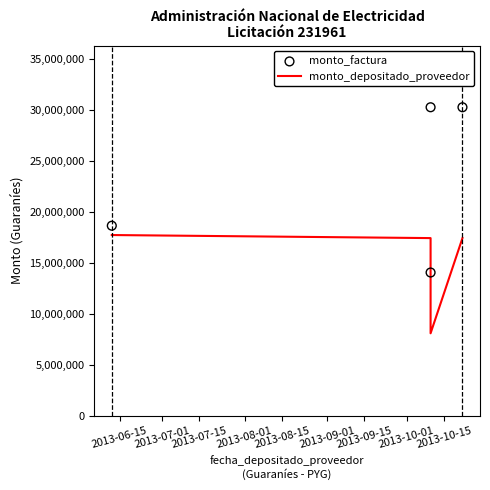

At how many categories does at least one series exceed 11283449?

4